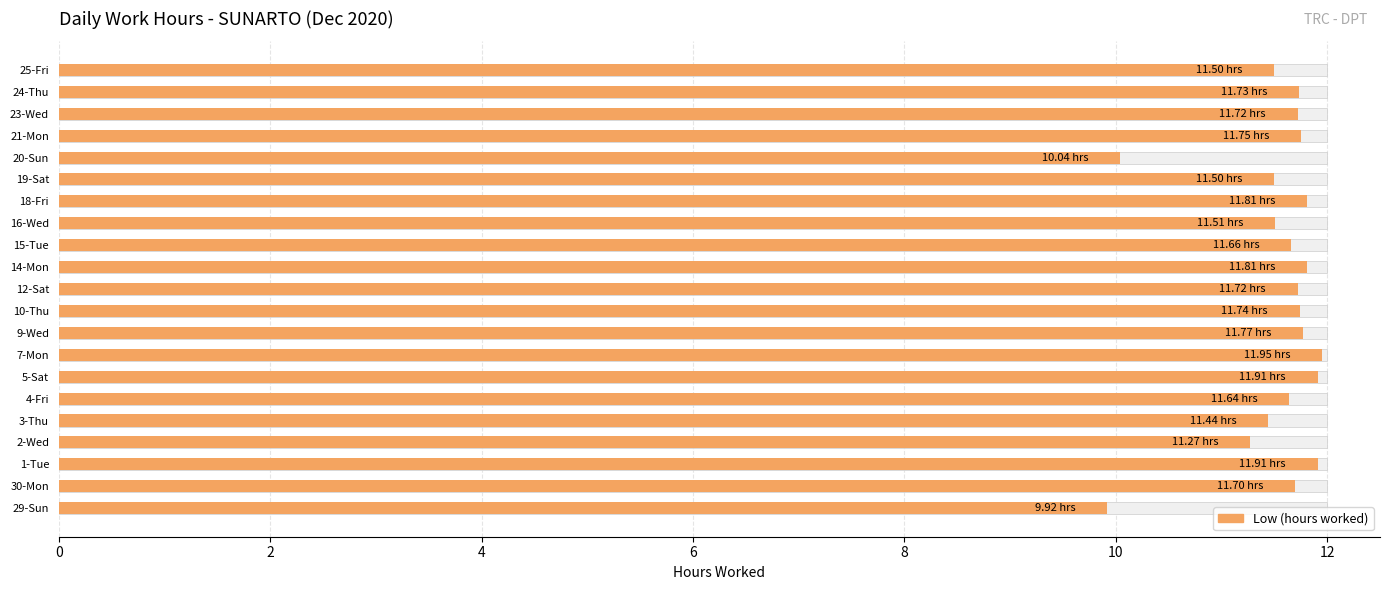

The chart shows a value of 6.6 at 21-Mon. True or false?

False